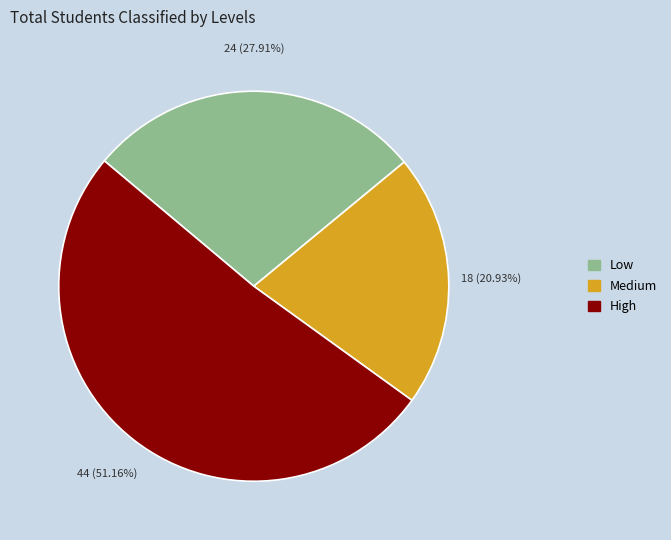

What is the ratio of the value at Medium to the value at Low?

0.7